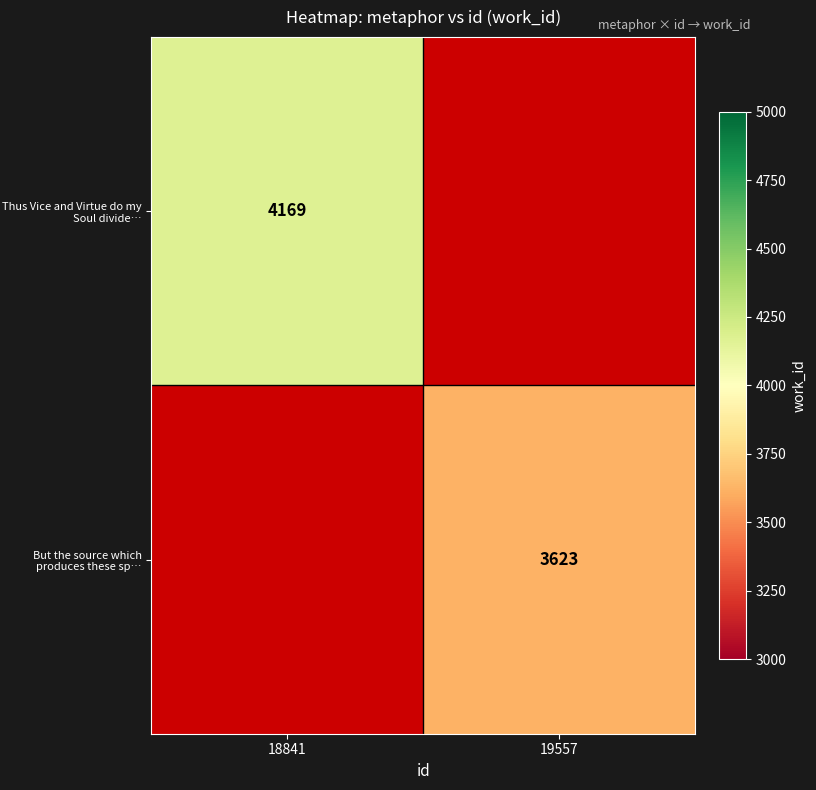

Is it true that Thus Vice and Virtue do my Soul divide… equals 4169 at 18841?

True